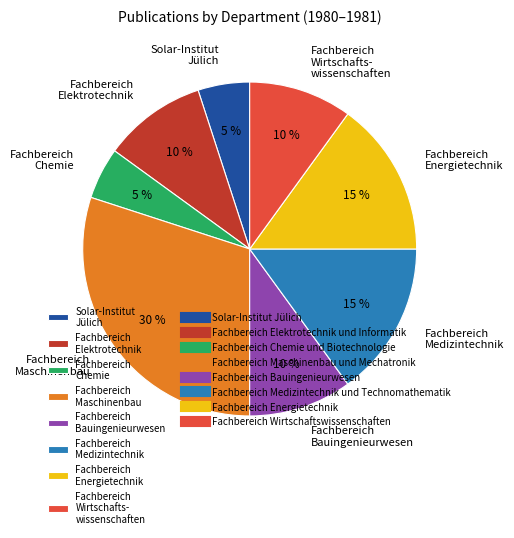

How many slices are in this pie chart?

8